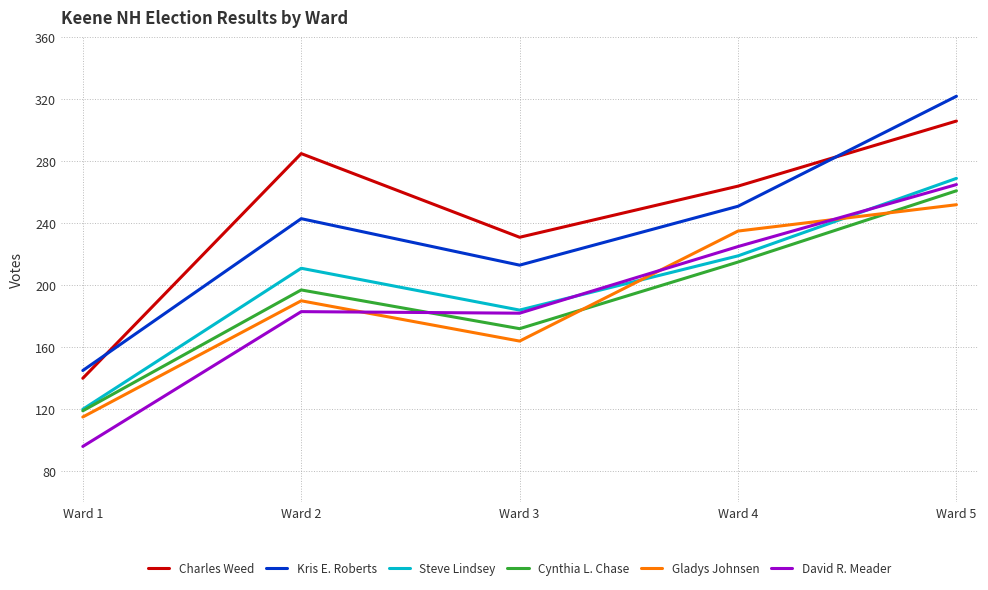

True or false: David R. Meader has more than 1 interior local peaks.

False